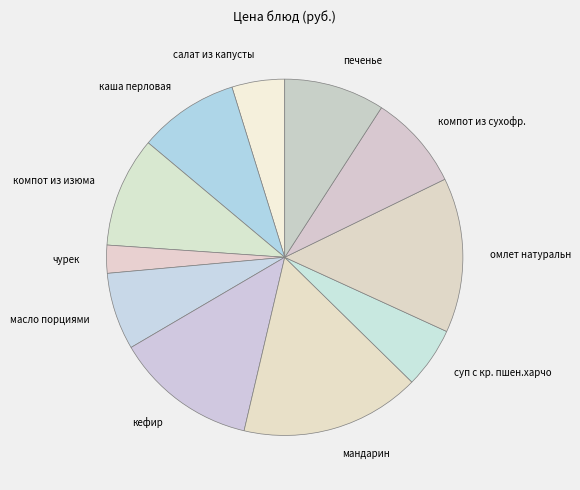

Is it true that суп с кр. пшен.харчо is 1% of the pie?

False